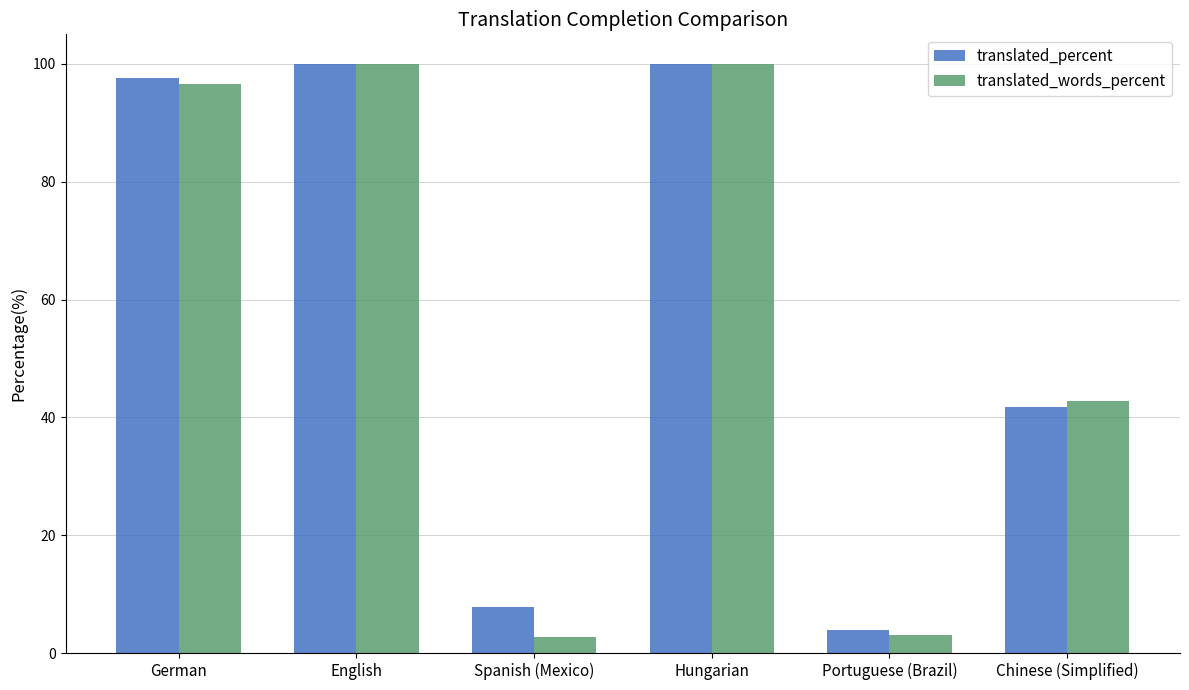

What is the label of the 6th bar from the left?

Chinese (Simplified)